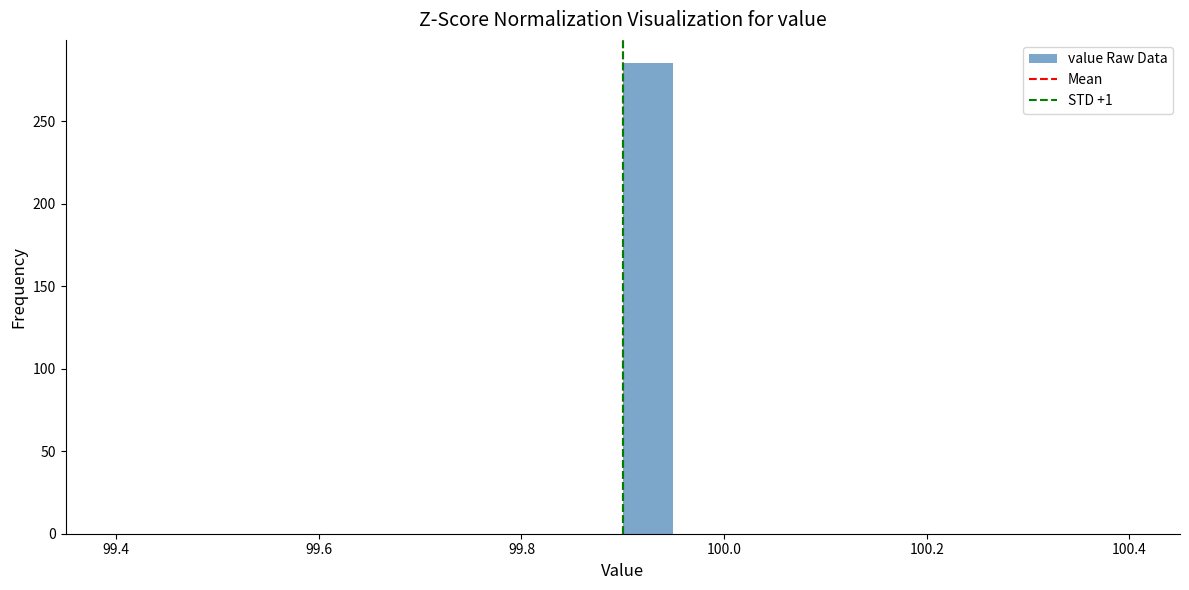

Around what value on the x-axis is the tallest bar? Give the approximate position of its centre, as read against the axis.

99.92